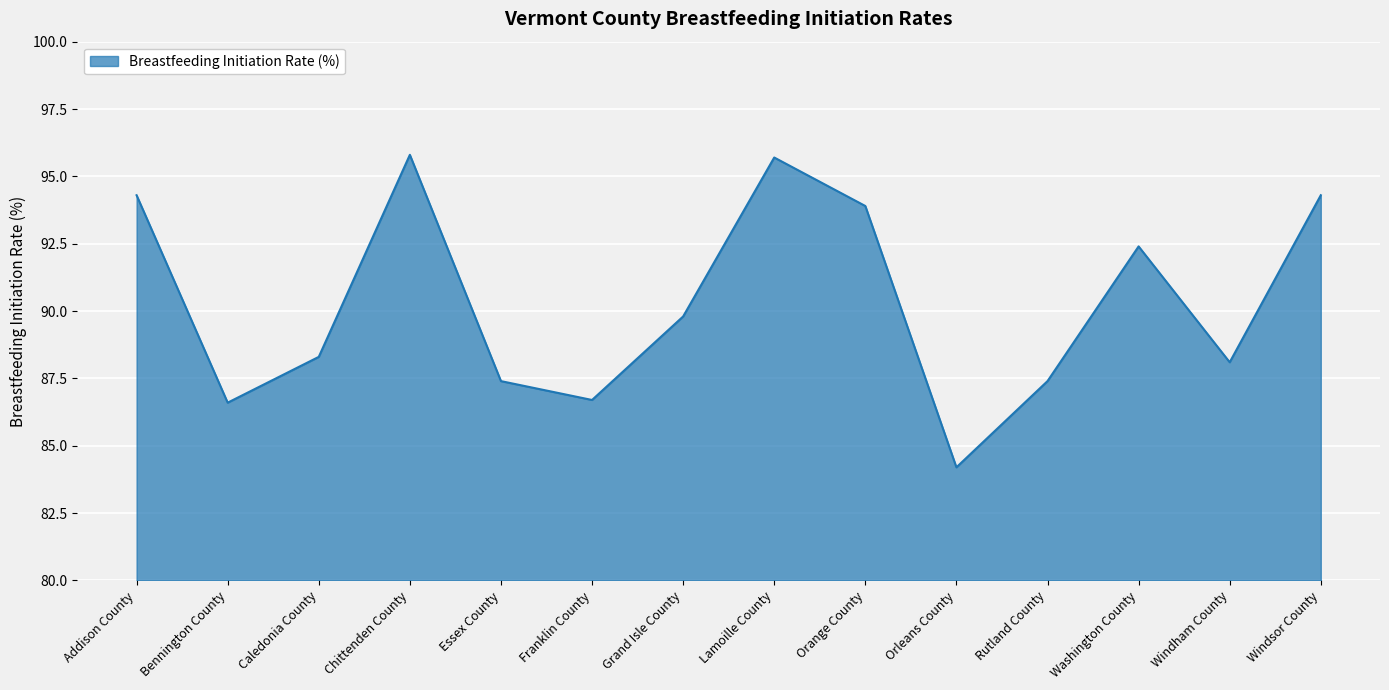

Reading left to right, extract all data points from this chart.

94.3	86.6	88.3	95.8	87.4	86.7	89.8	95.7	93.9	84.2	87.4	92.4	88.1	94.3